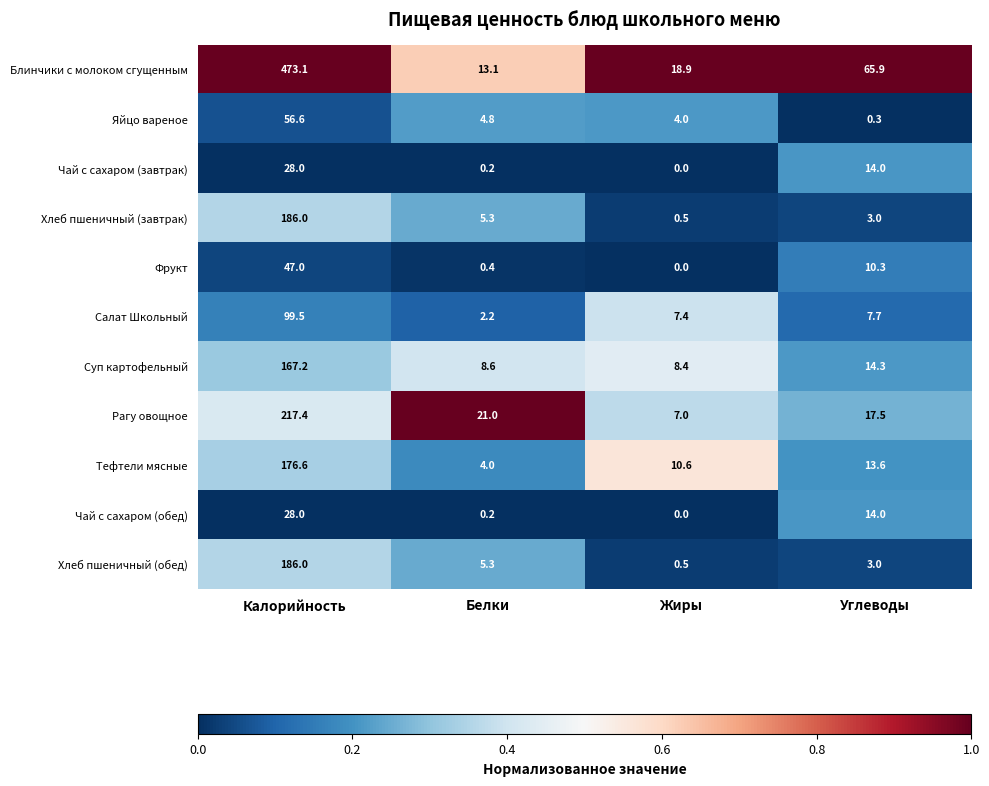

Which series has the widest spread of values?

Блинчики с молоком сгущенным